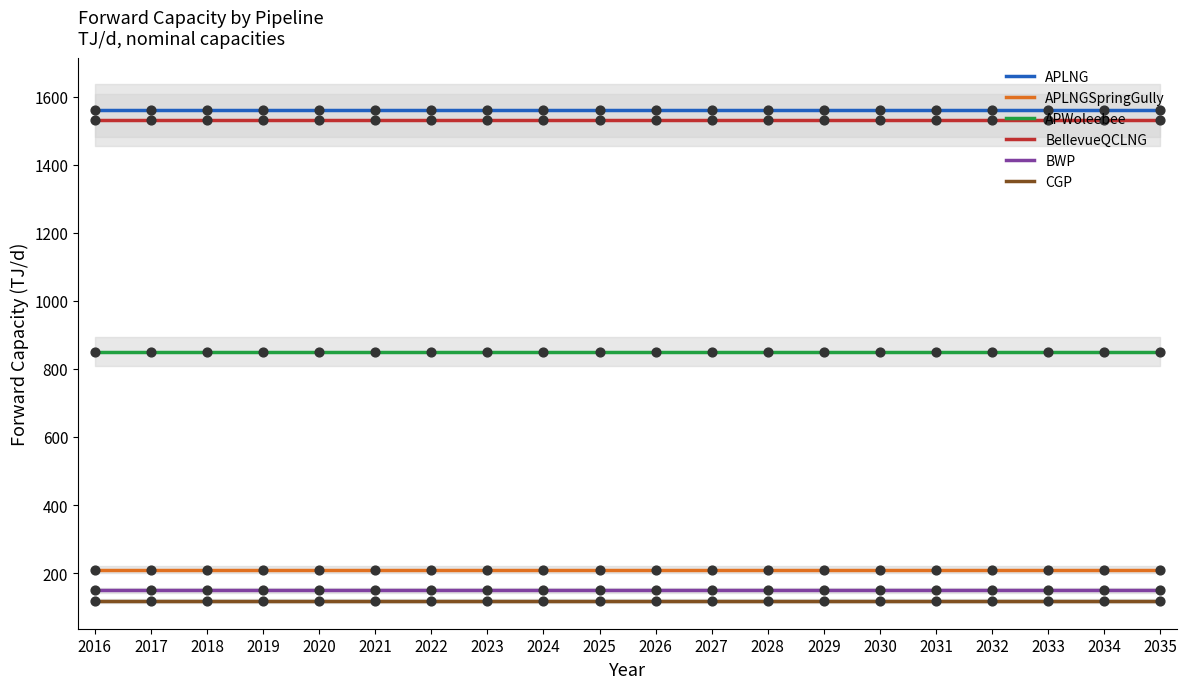

What are all the series names shown in the legend?

APLNG, APLNGSpringGully, APWoleebee, BellevueQCLNG, BWP, CGP